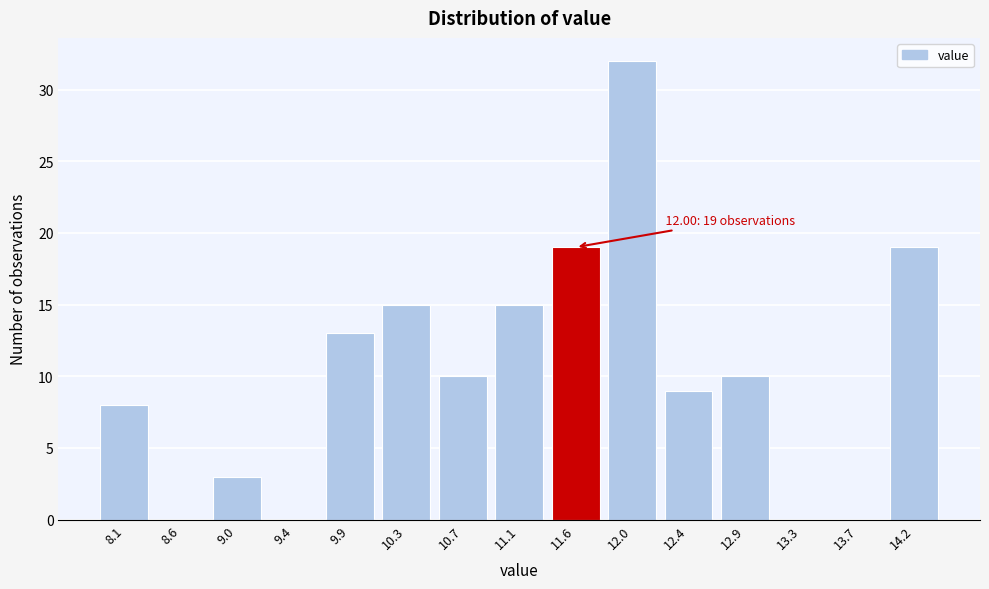

Reading left to right, what are all the values shown in this chart?

8.1=8	8.6=0	9.0=3	9.4=0	9.9=13	10.3=15	10.7=10	11.1=15	11.6=19	12.0=32	12.4=9	12.9=10	13.3=0	13.7=0	14.2=19